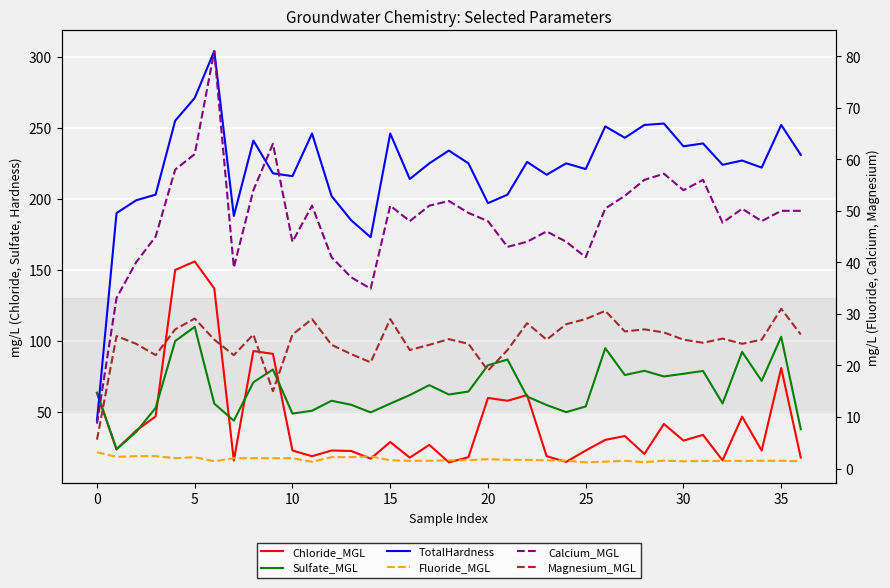

What is the difference between the second highest and second lowest values in the Fluoride_MGL series?

1.2